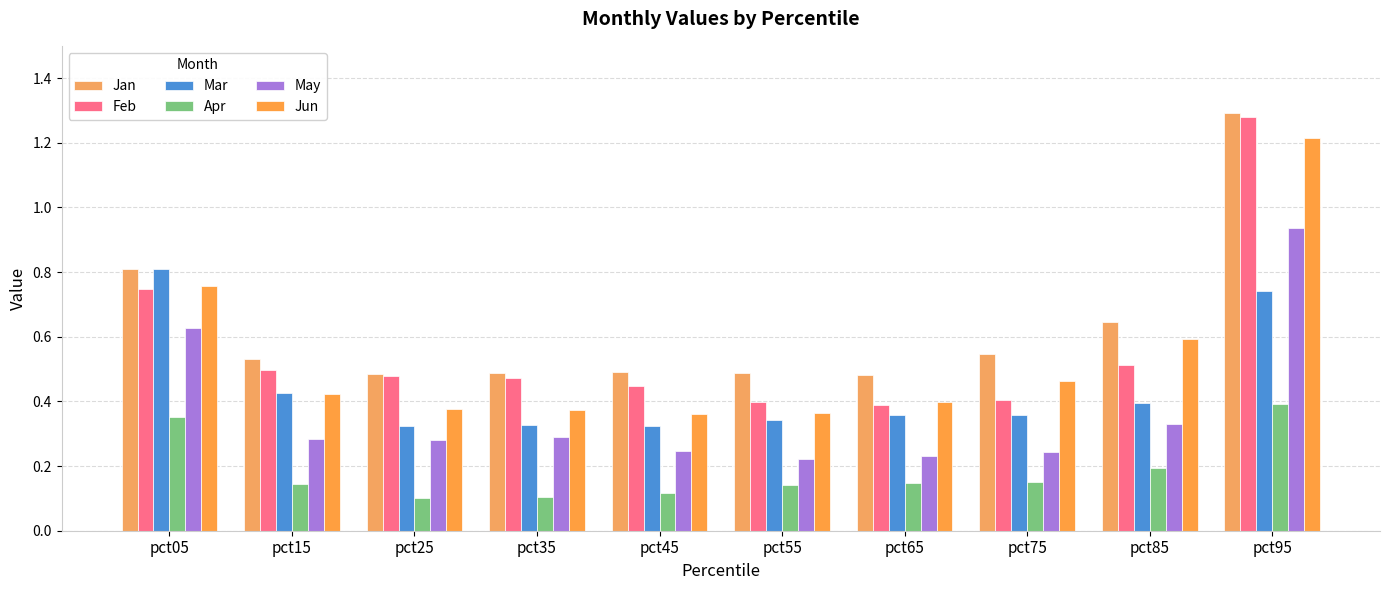

What is the spread (max minus min) of values at pct85?

0.4